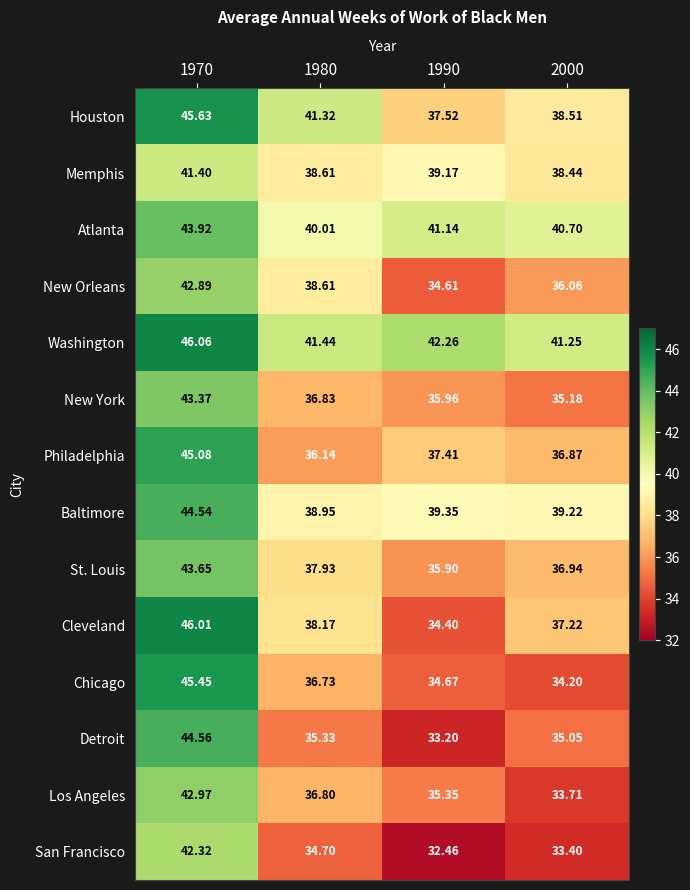

Between 1970 and 2000, which series saw the biggest shift?

Chicago